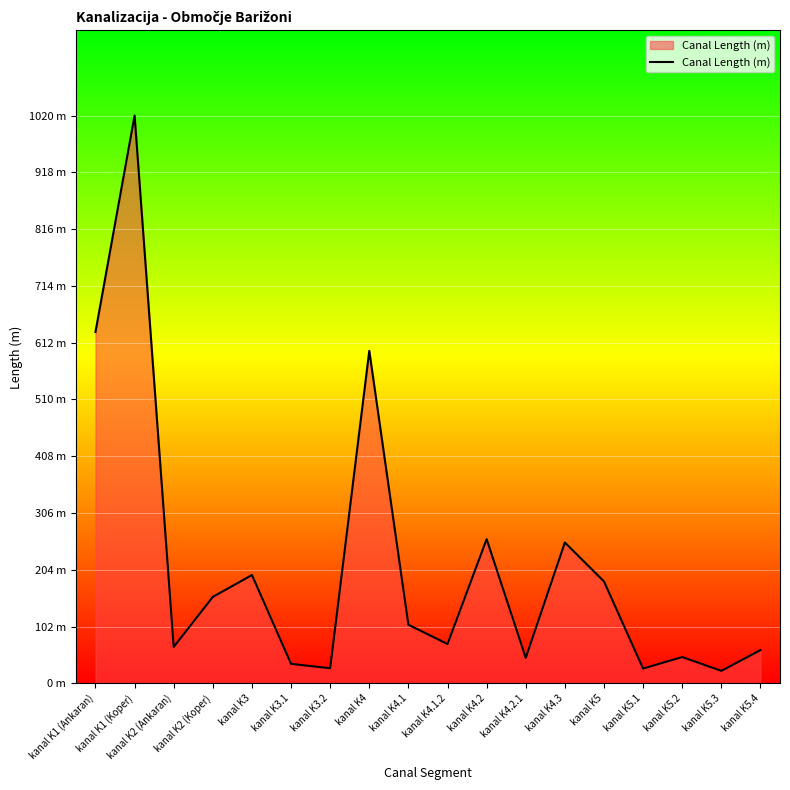

Is this an area chart (filled region under the line)?

Yes